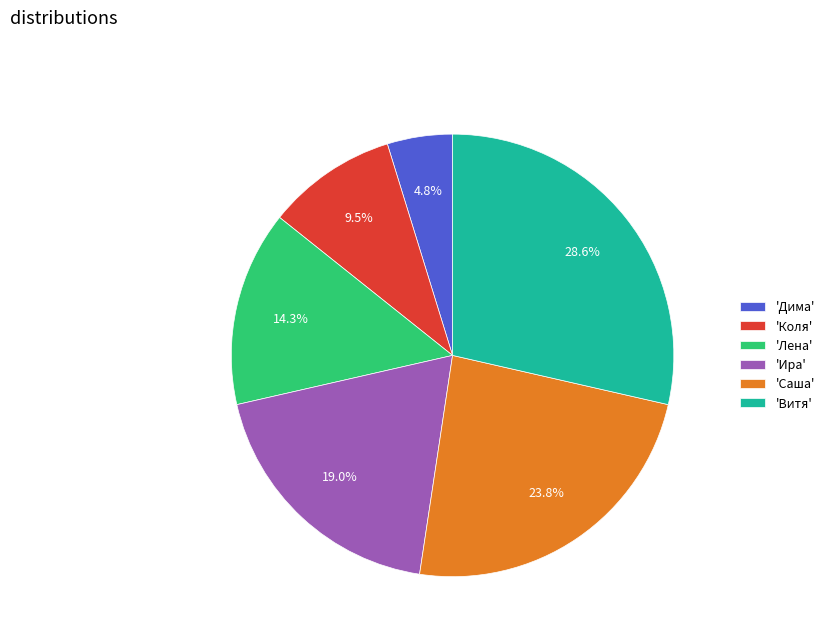

How many segments does this pie chart have?

6